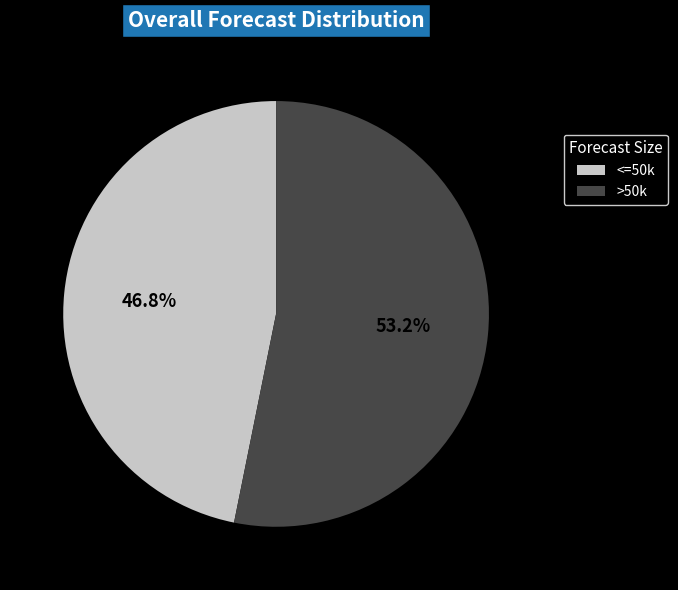

What percentage is NOT represented by <=50k?

53.2%